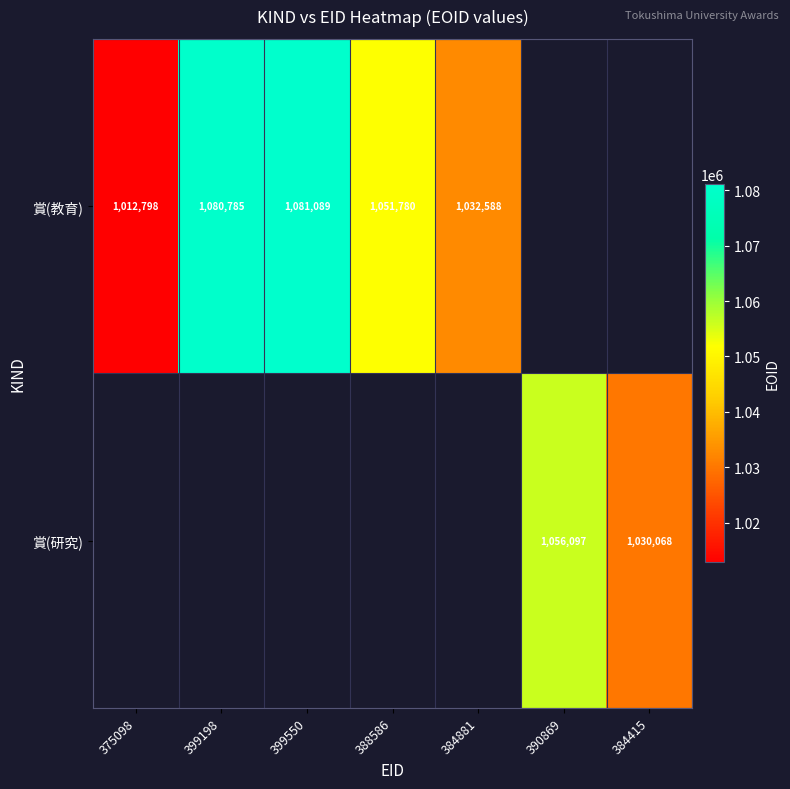

How many series are shown in this chart?

2